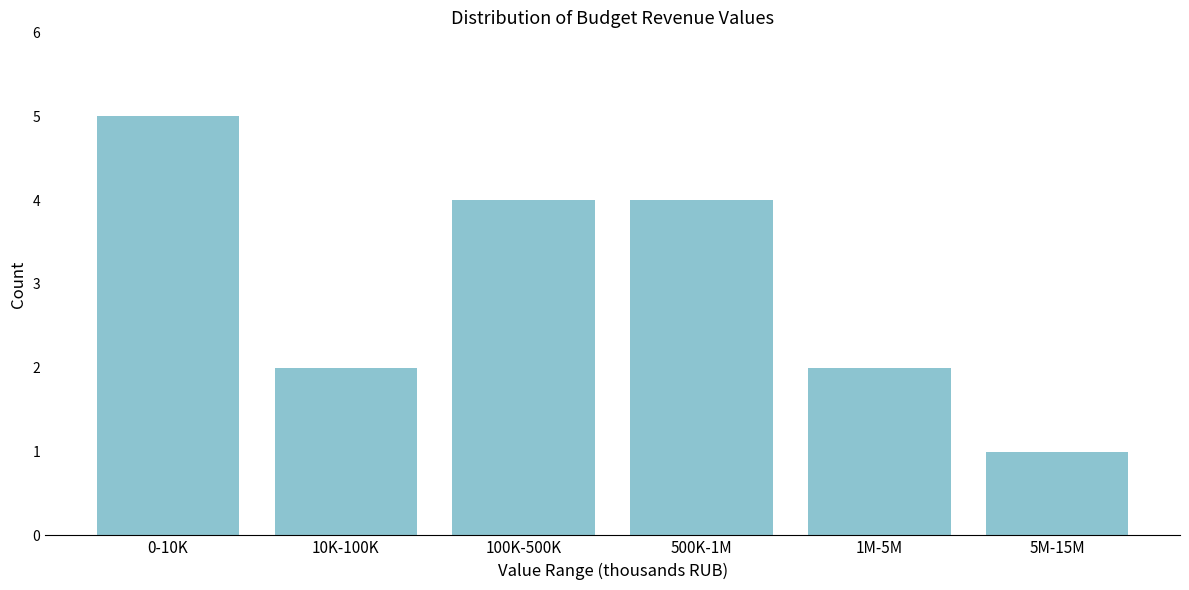

Reading left to right, list all the values displayed in this chart.

0-10K=5	10K-100K=2	100K-500K=4	500K-1M=4	1M-5M=2	5M-15M=1